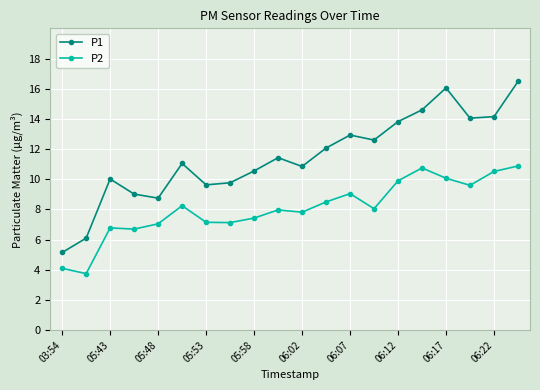

What is the average value of the P2 series?

8.1